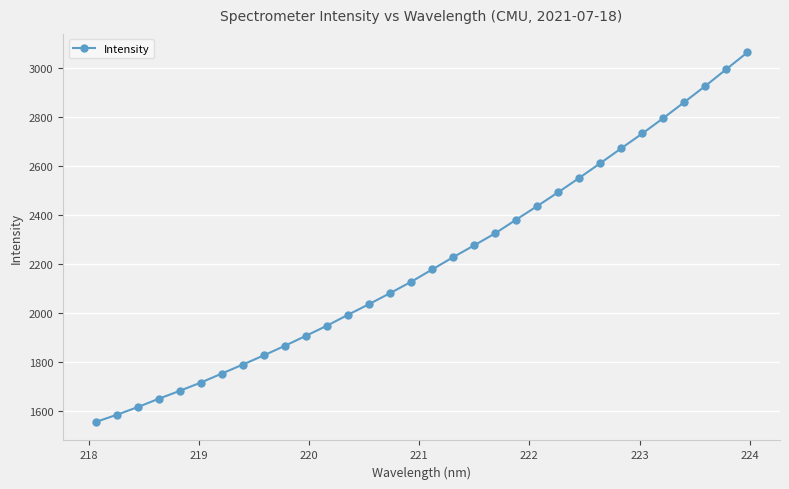

What is the average value?

2208.3